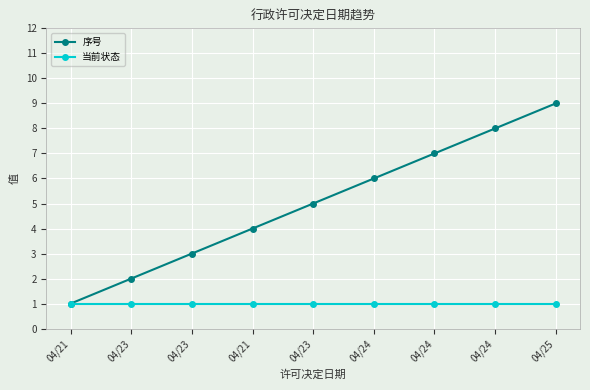

What is the difference between the highest and lowest values at 04/23?

1